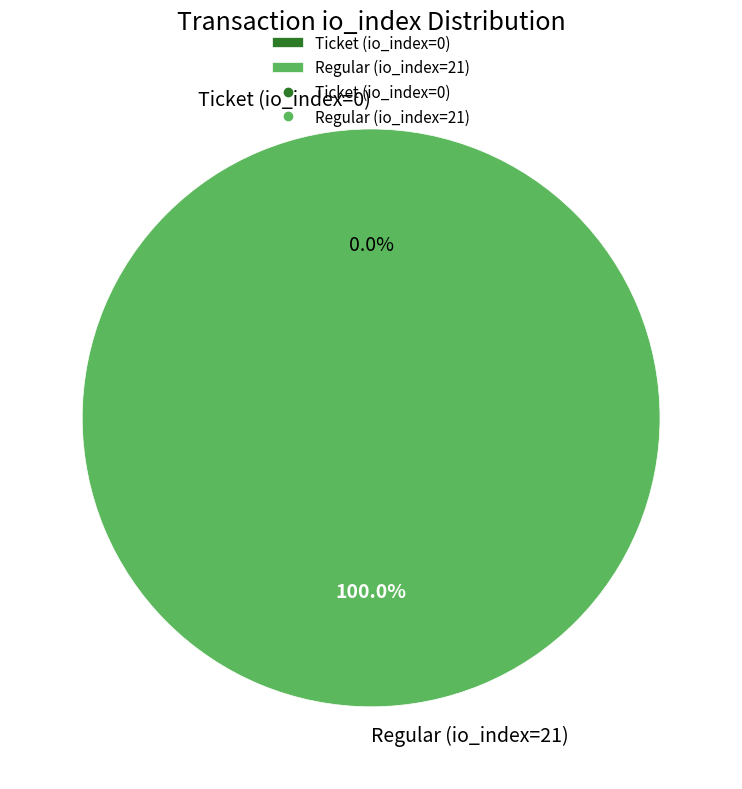

Count the number of slices in the pie.

2